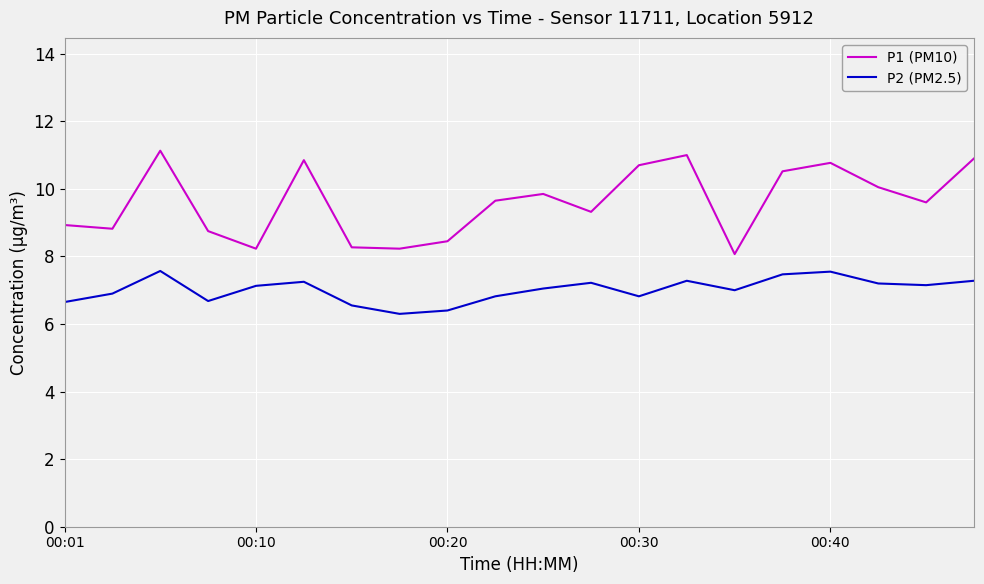

Which series has the largest total across all categories?

P1 (PM10)